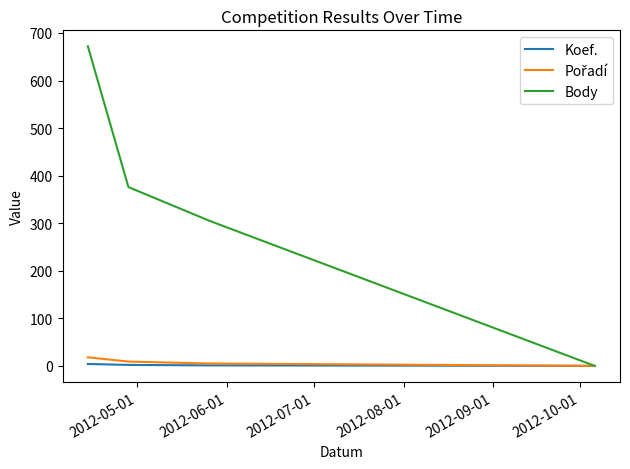

Which series has the largest total across all categories?

Body